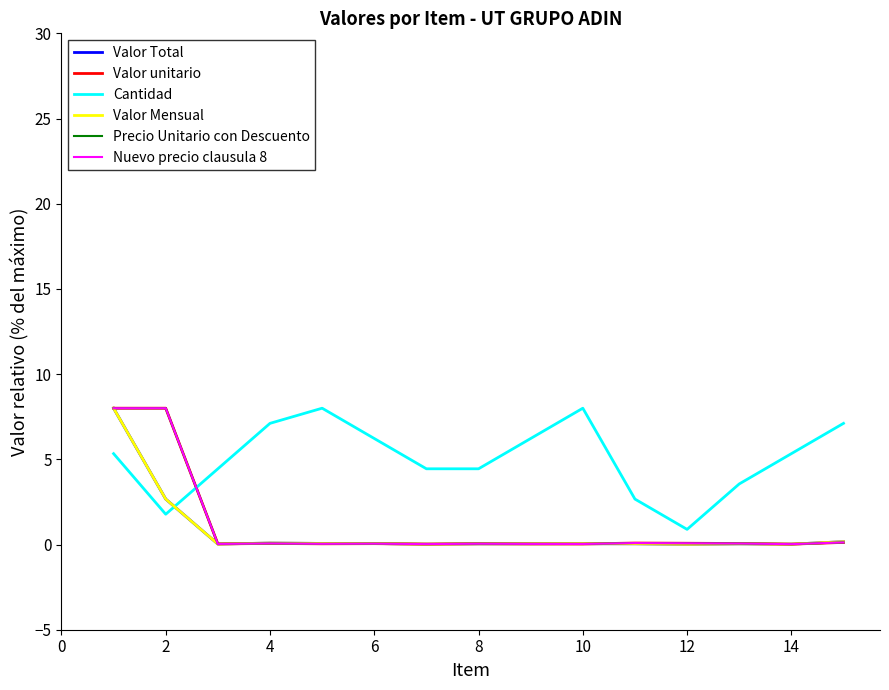

Does the chart have visible grid lines?

No